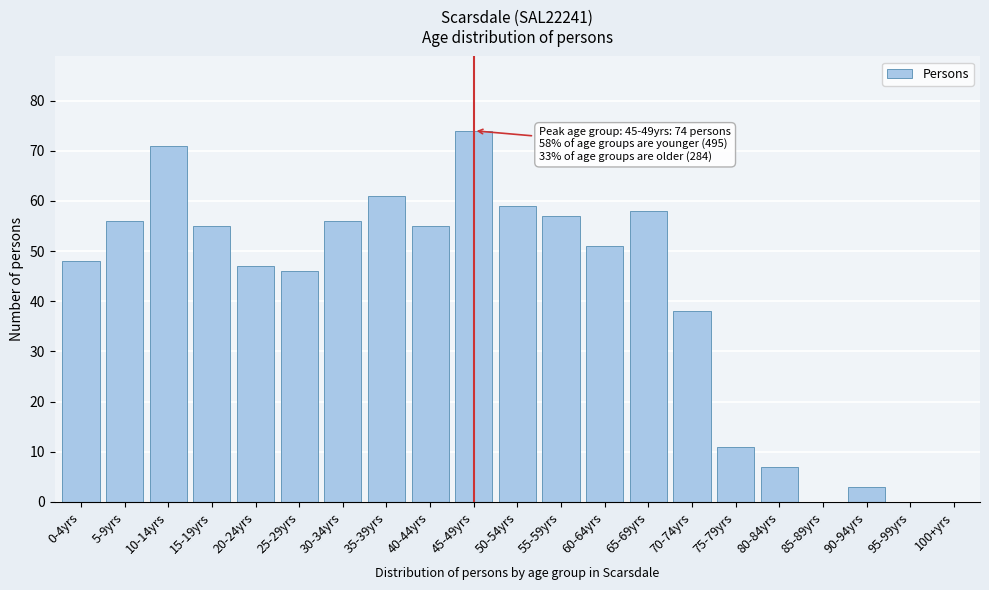

Reading left to right, extract all data points from this chart.

0-4yrs=48	5-9yrs=56	10-14yrs=71	15-19yrs=55	20-24yrs=47	25-29yrs=46	30-34yrs=56	35-39yrs=61	40-44yrs=55	45-49yrs=74	50-54yrs=59	55-59yrs=57	60-64yrs=51	65-69yrs=58	70-74yrs=38	75-79yrs=11	80-84yrs=7	85-89yrs=0	90-94yrs=3	95-99yrs=0	100+yrs=0